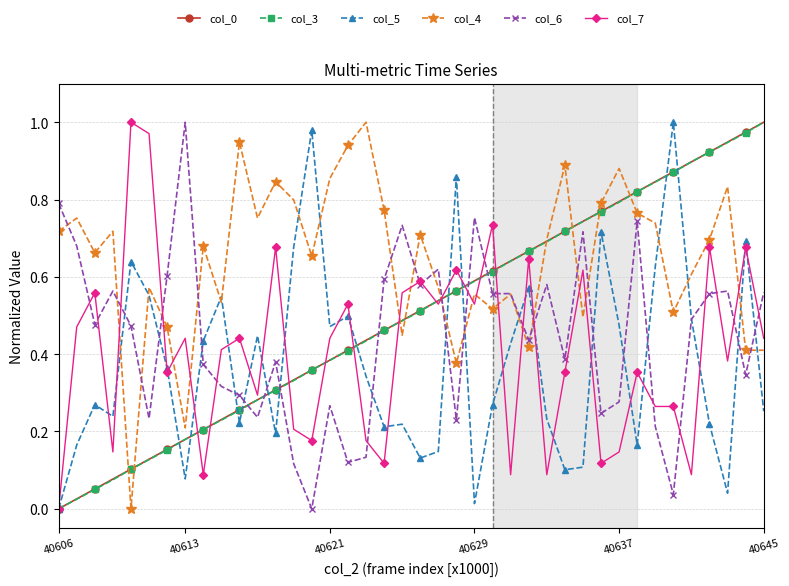

Which series has the largest total across all categories?

col_4